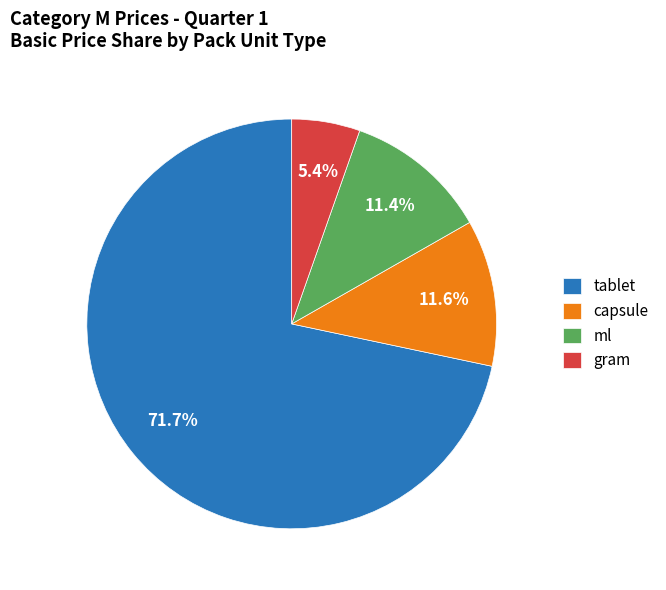

Approximately how many times larger is the value at tablet compared to capsule?

6.2